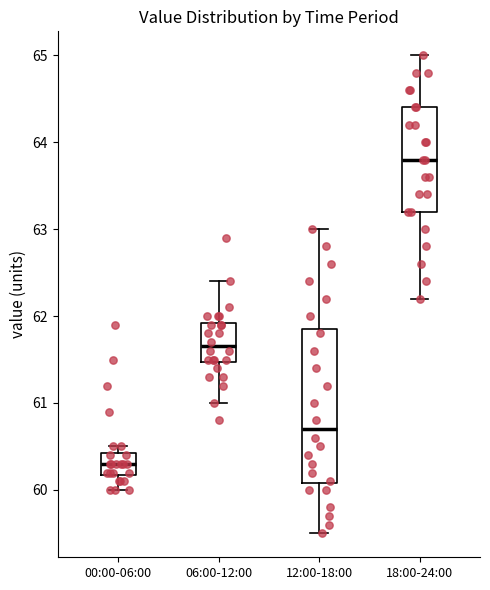

Which box has the lowest median line?

00:00-06:00